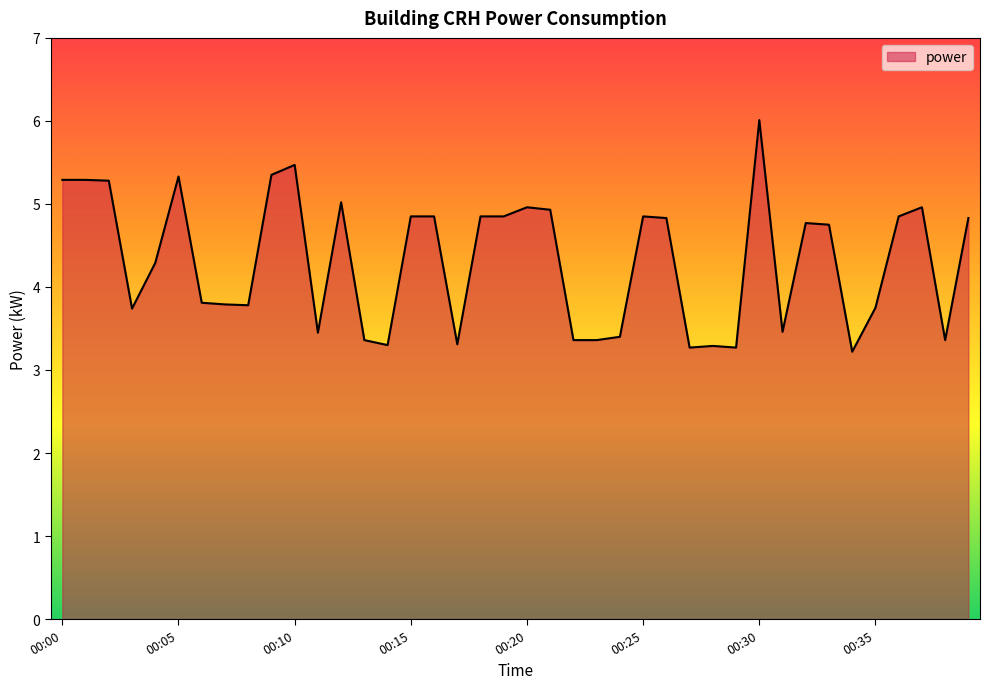

What is the greatest value displayed?

6.0